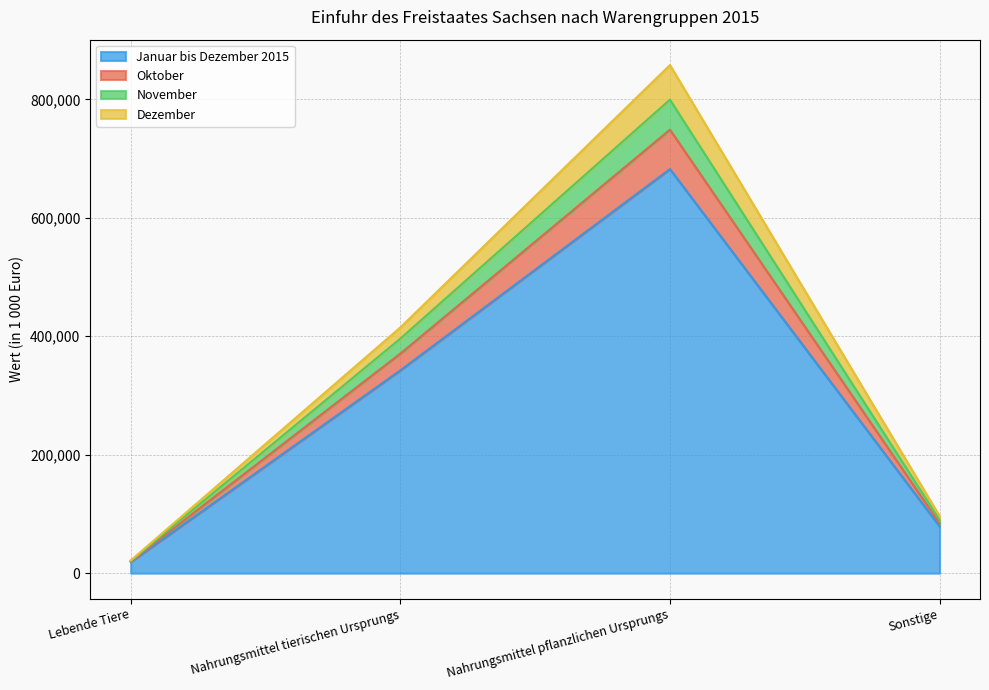

What is the total value across all series at Nahrungsmittel pflanzlichen Ursprungs?

857929